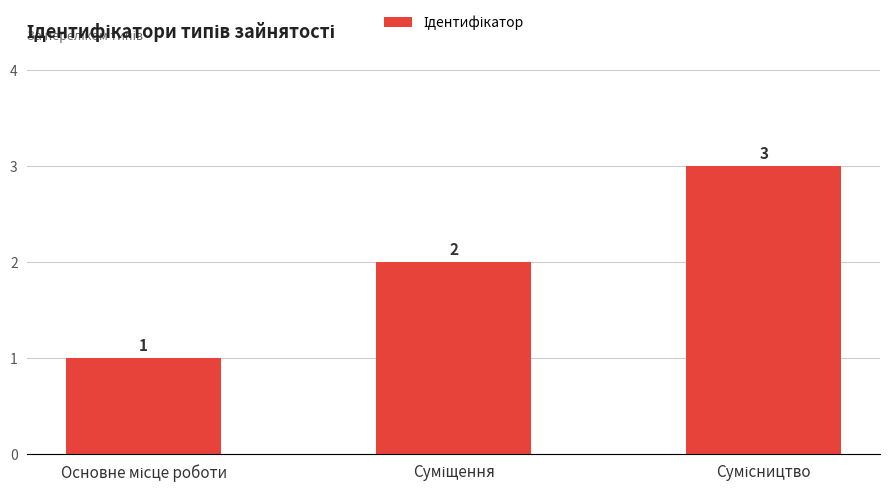

How many distinct data groups are displayed?

1